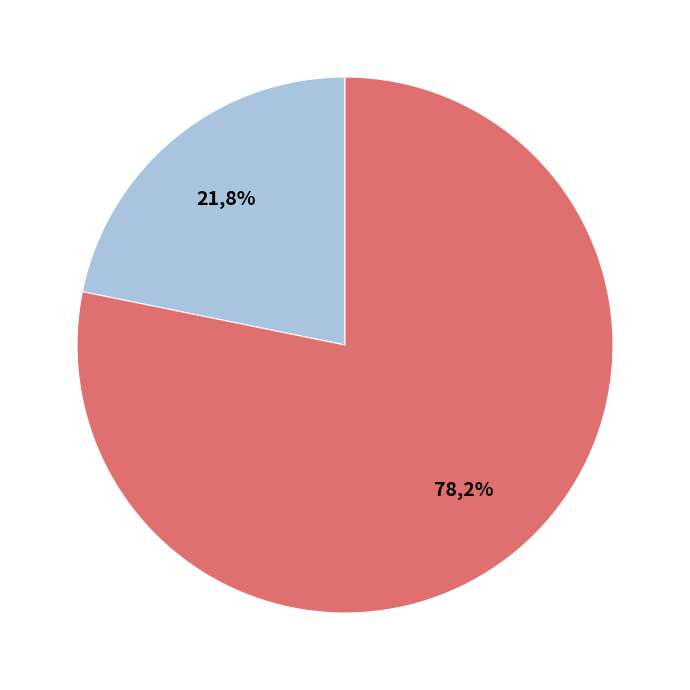

Combined, do 4451 and 4456 account for over 50%?

Yes